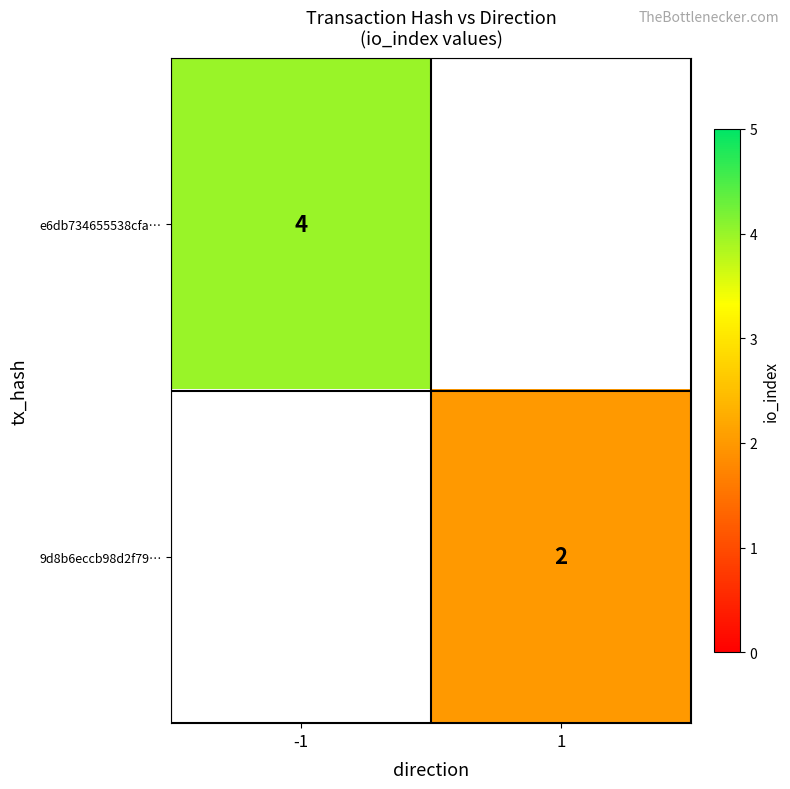

True or false: 9d8b6eccb98d2f79… has a value of 2 at 1.

True